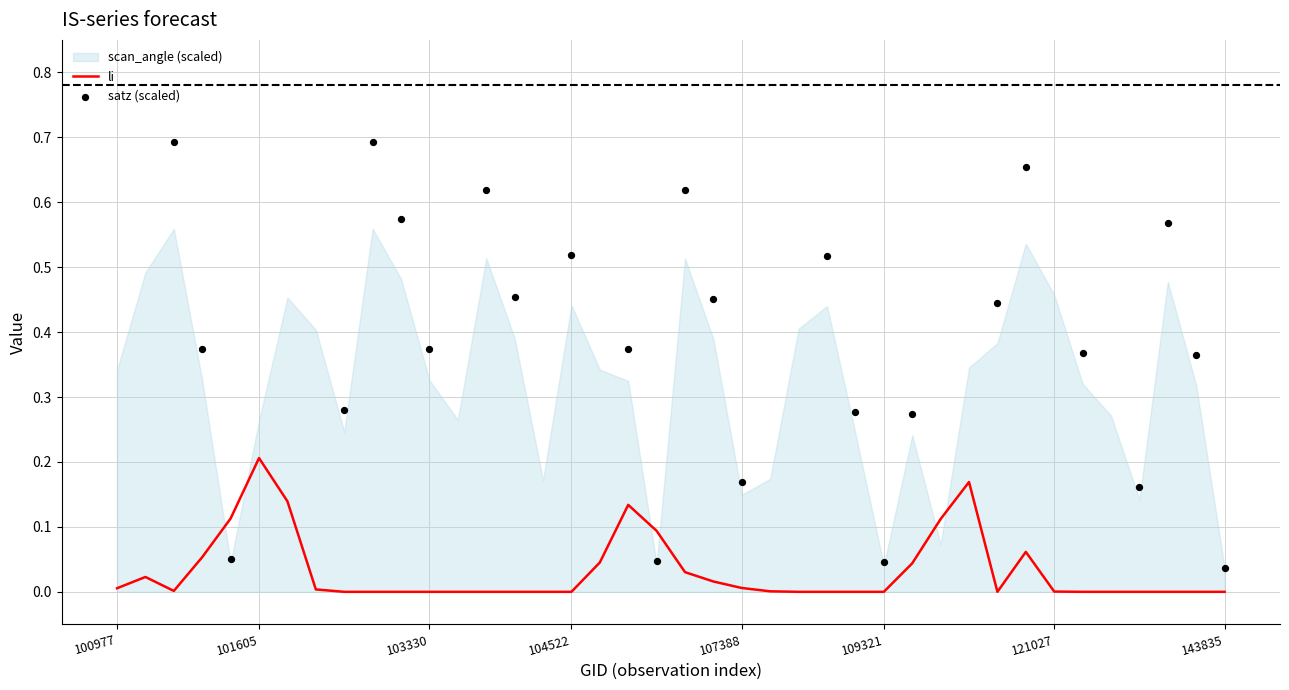

At which category is the sum across all series the highest?

32